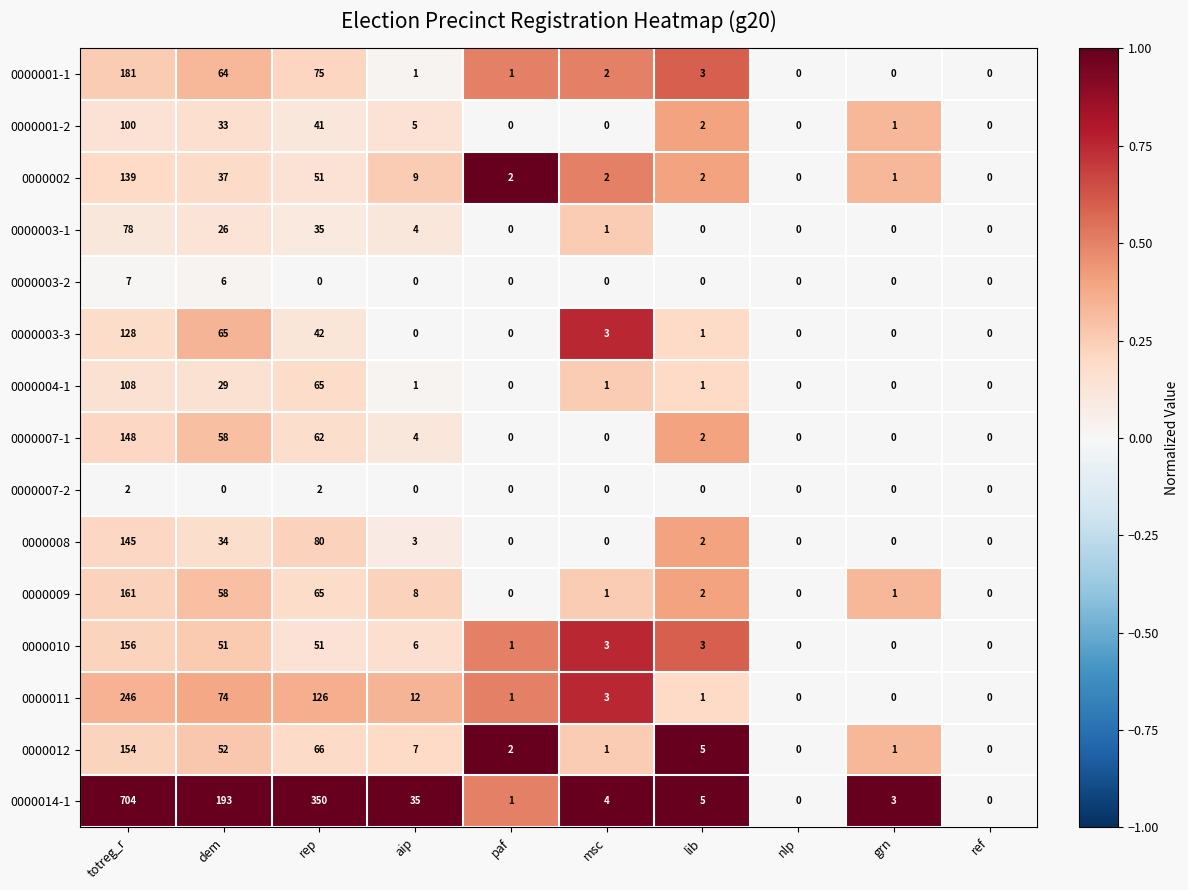

What is the greatest value displayed?

704